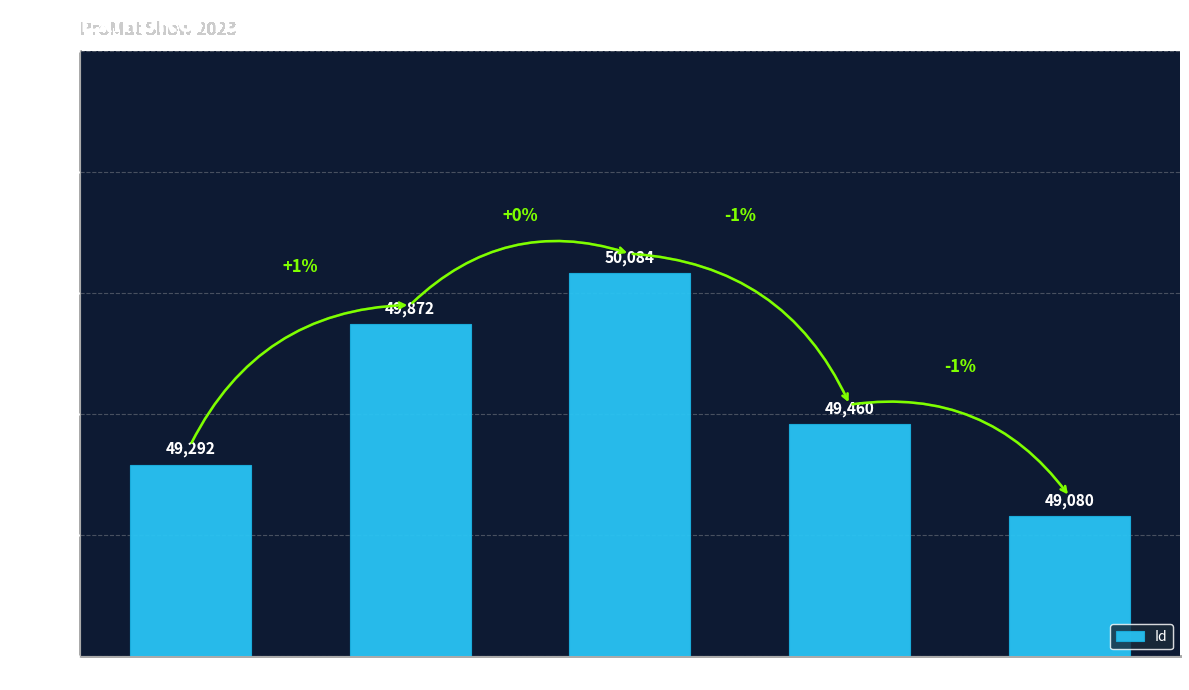

Reading right to left, what are all the values shown in this chart?

Strategic Mobility Group=49080	Phoenix Lighting=49460	Konecranes=50084	DL Manufacturing=49872	Combilift=49292